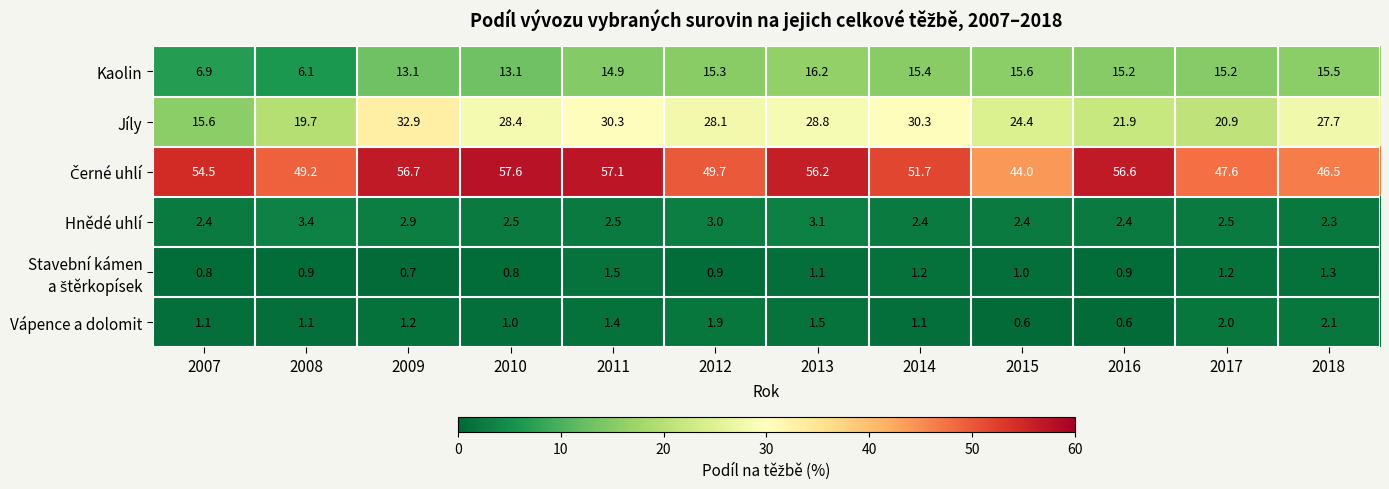

Is it true that Hnědé uhlí equals 4.1 at 2013?

False